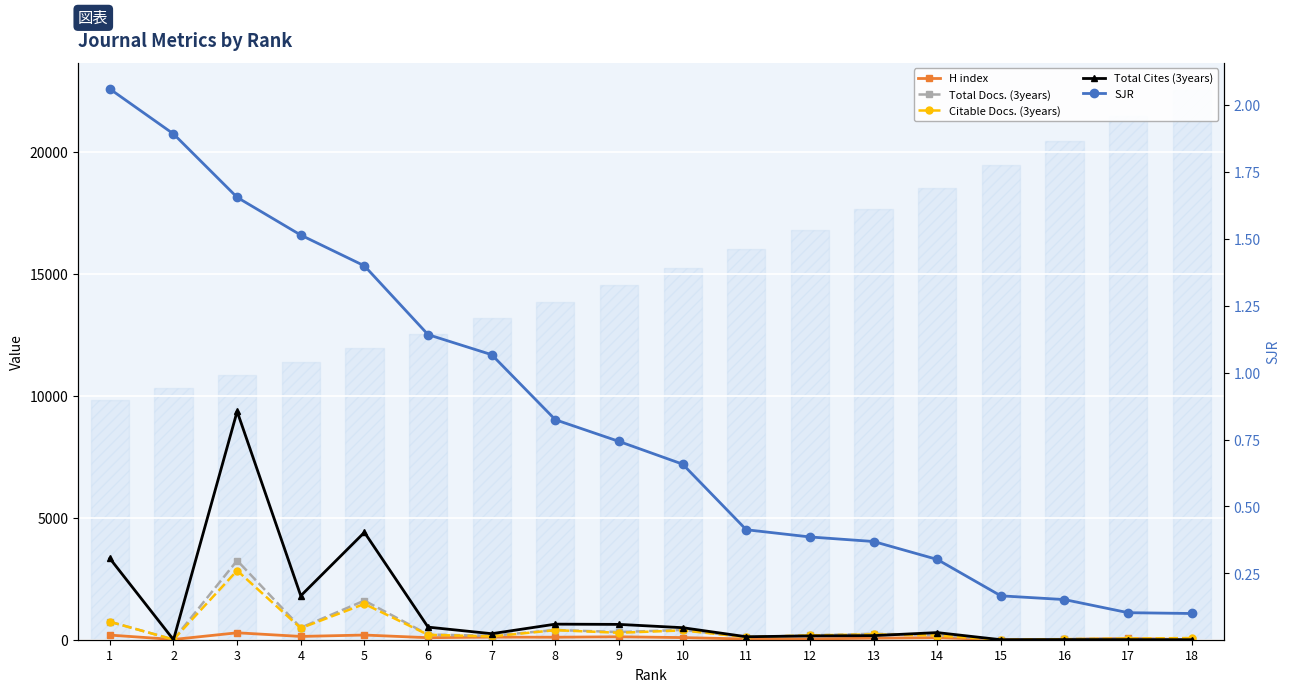

Reading right to left, what are all the values shown in this chart?

H index: 1.0	53.0	11.0	0.0	85.0	65.0	30.0	29.0	88.0	120.0	103.0	106.0	83.0	192.0	135.0	284.0	10.0	190.0
Total Docs. (3years): 0.0	46.0	25.0	0.0	195.0	243.0	179.0	110.0	400.0	315.0	398.0	161.0	213.0	1603.0	493.0	3245.0	8.0	738.0
Citable Docs. (3years): 69.0	46.0	23.0	0.0	171.0	219.0	177.0	108.0	381.0	285.0	391.0	135.0	203.0	1466.0	474.0	2833.0	7.0	735.0
Total Cites (3years): 0.0	4.0	5.0	0.0	292.0	168.0	156.0	122.0	493.0	628.0	638.0	247.0	516.0	4399.0	1800.0	9355.0	0.0	3331.0
SJR: 0.1	0.1	0.2	0.2	0.3	0.4	0.4	0.4	0.7	0.7	0.8	1.1	1.1	1.4	1.5	1.7	1.9	2.1